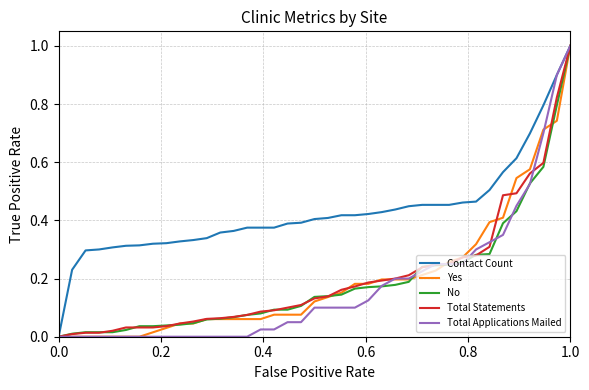

Which series has the largest total across all categories?

Contact Count